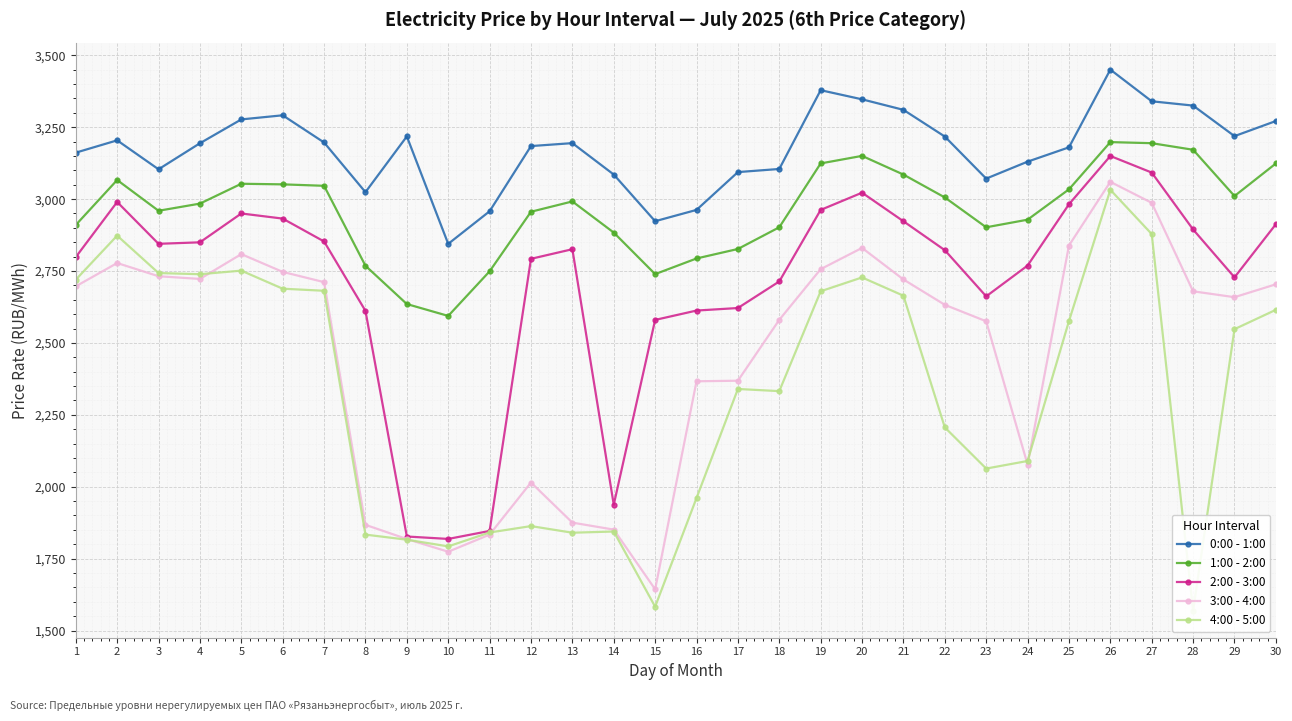

How many values in the 3:00 - 4:00 series are below 2679?

15